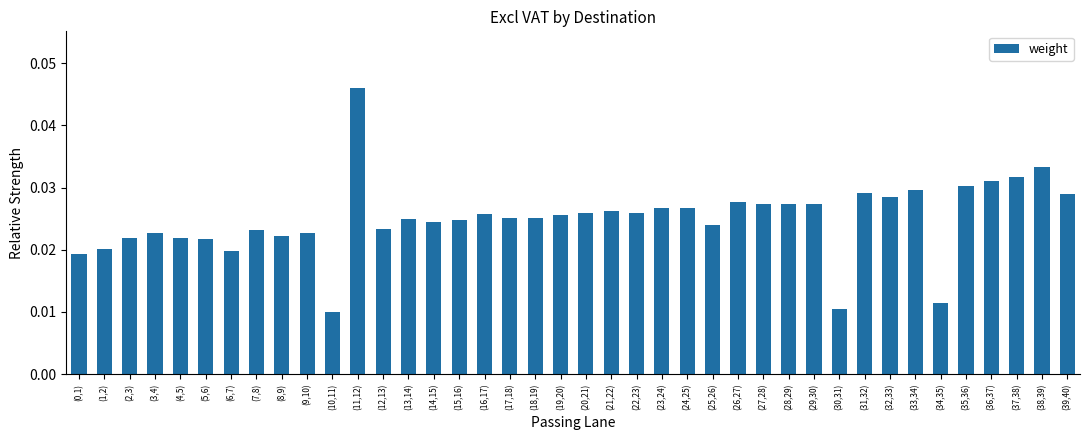

What position from the left is (6,7)?

7